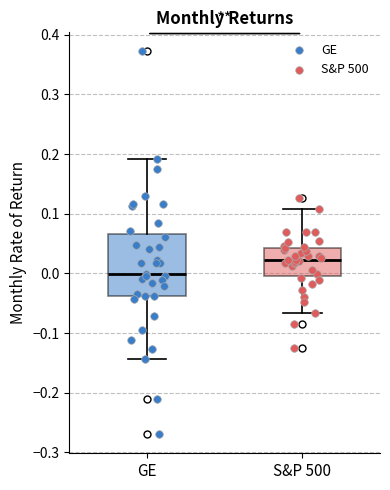

Which box has the highest median line?

S&P 500